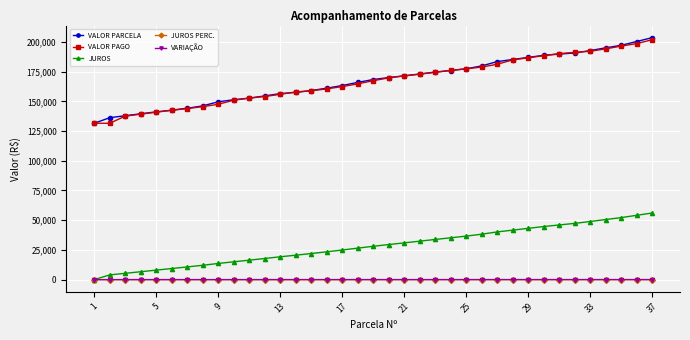

True or false: VARIAÇÃO and VALOR PARCELA cross at least once.

False